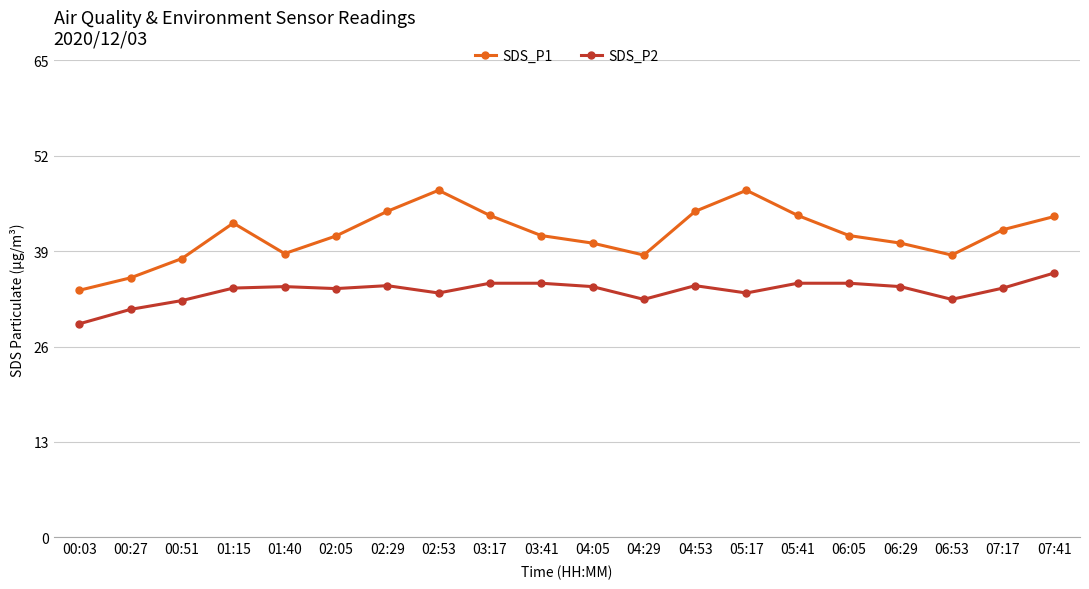

The value of SDS_P1 at 00:27 is 35.4. True or false?

True